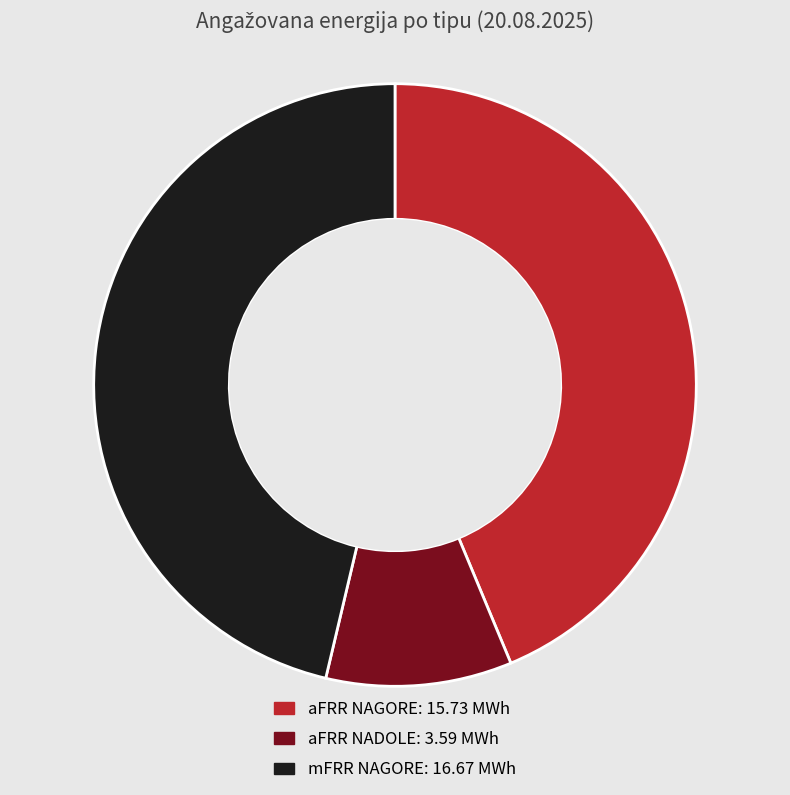

Is there any slice that represents more than half of the pie?

No